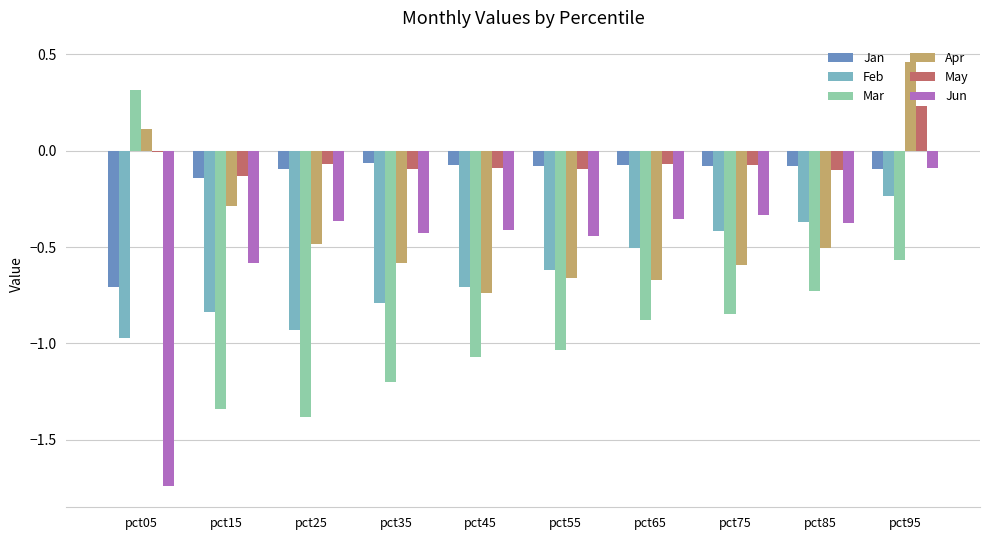

What is the sum of the Mar values at pct25 and pct75?

-2.2